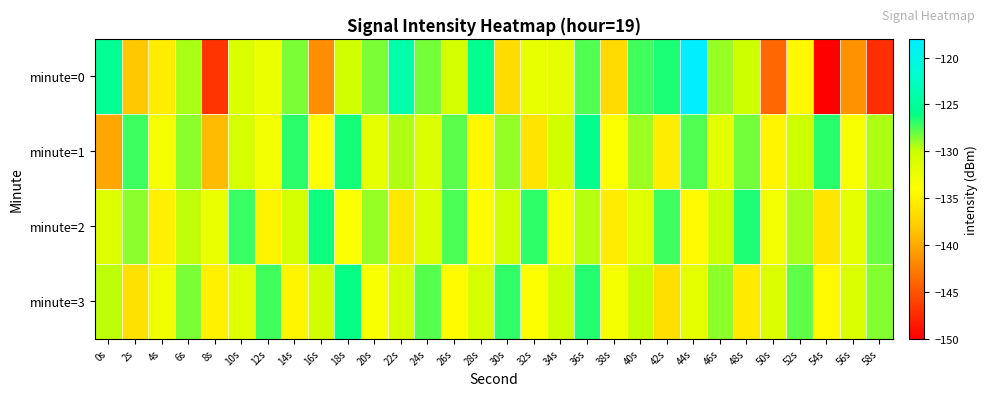

Which label corresponds to the largest value in the chart?

44s